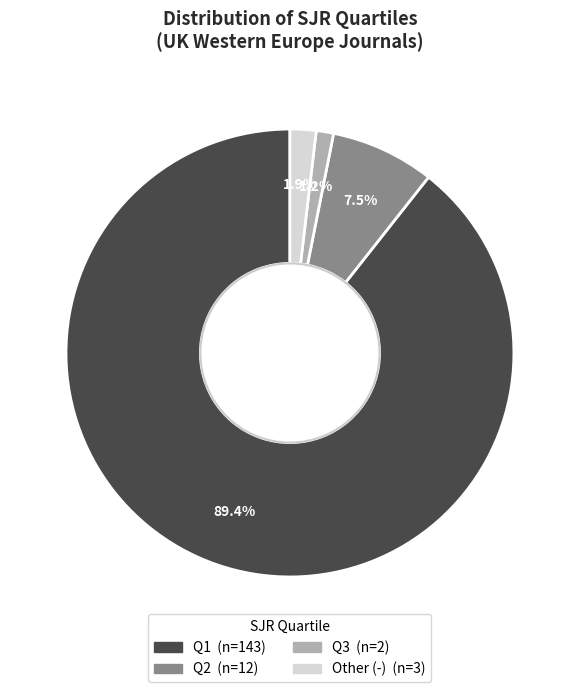

Which has a higher value, Other (-) or Q3?

Other (-)